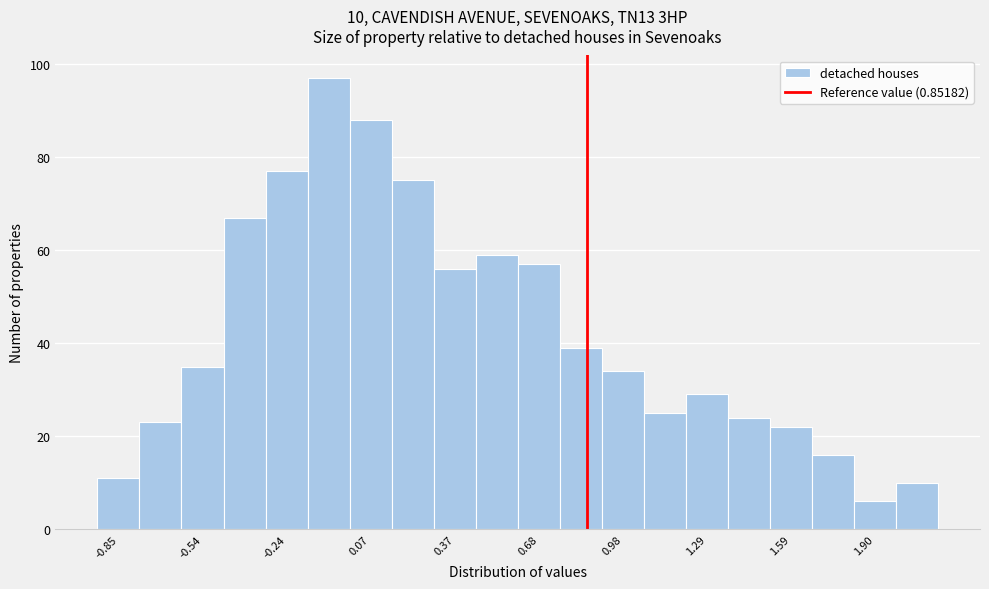

Read against the x-axis, roughly where is the centre of the tallest bar?

-0.10